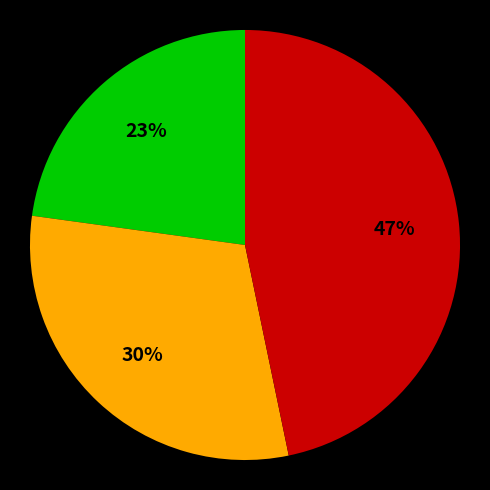

Is there any slice that represents more than half of the pie?

No